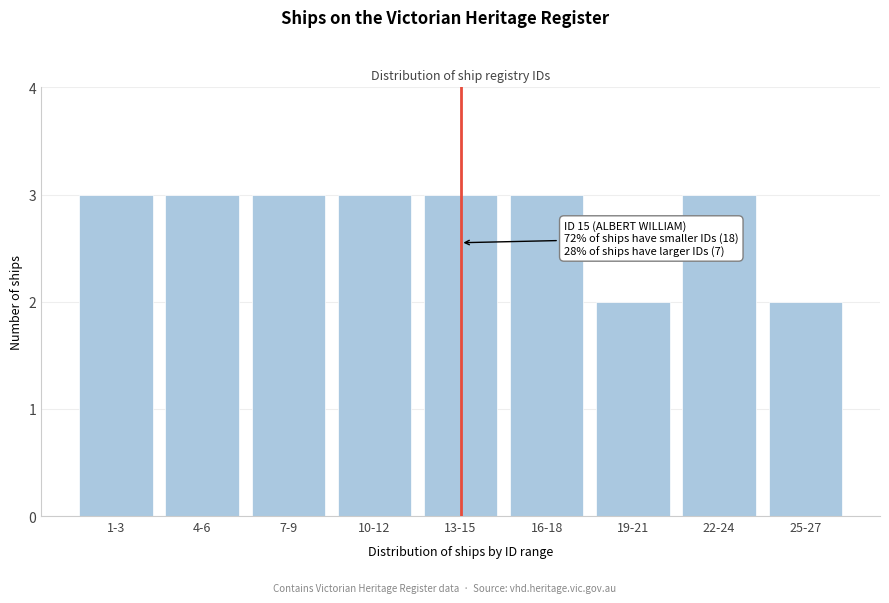

Reading left to right, list all the values displayed in this chart.

1-3=3	4-6=3	7-9=3	10-12=3	13-15=3	16-18=3	19-21=2	22-24=3	25-27=2